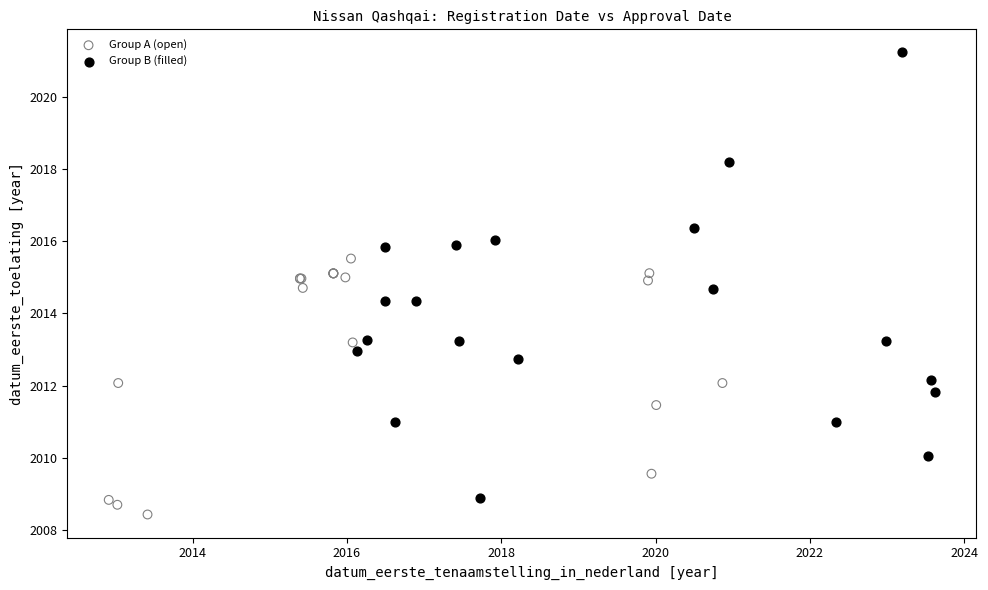

Which series has the widest spread of Y values?

Group B (filled)